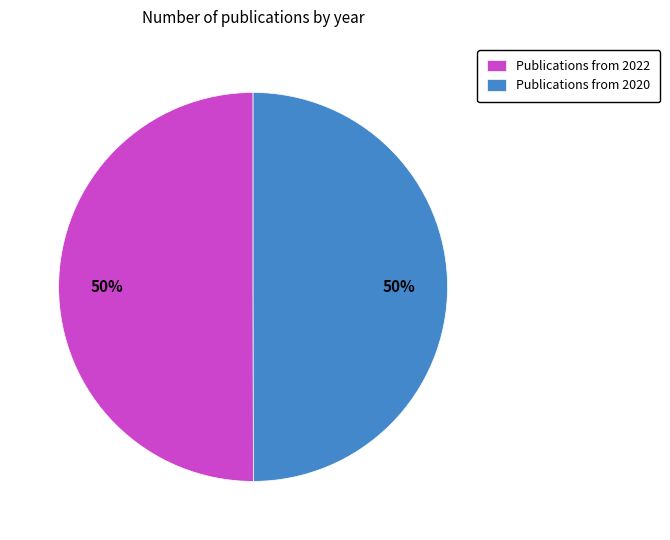

Count the number of slices in the pie.

2